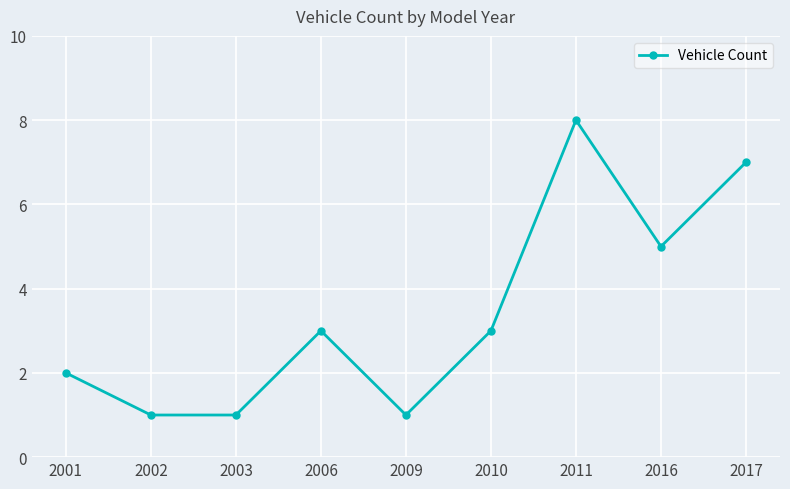

How many values are below 3?

4